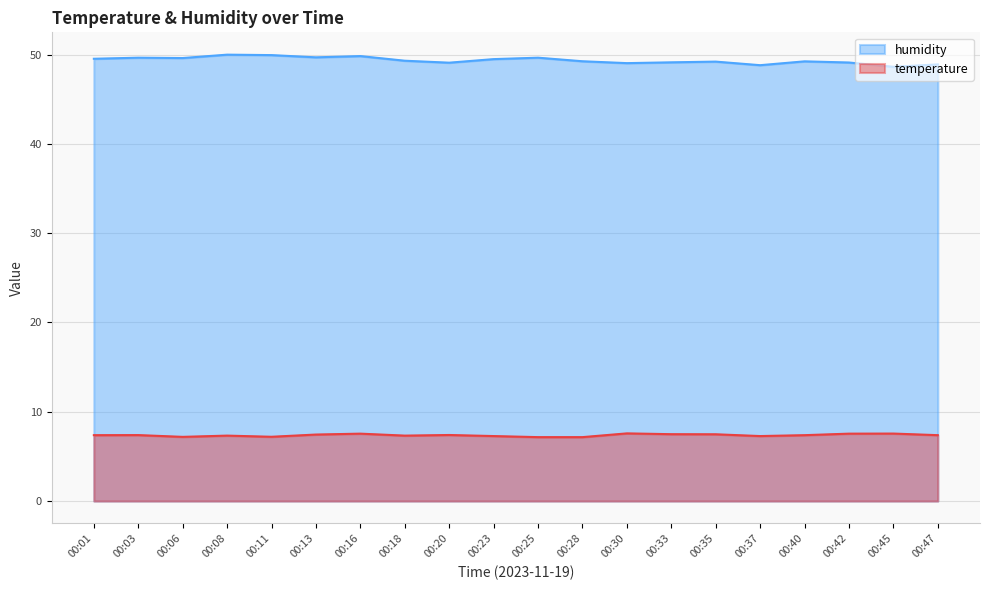

Reading right to left, transcribe all the data shown in this chart.

temperature: 7.4	7.6	7.5	7.4	7.3	7.5	7.5	7.6	7.2	7.2	7.3	7.4	7.3	7.5	7.5	7.2	7.3	7.2	7.4	7.4
humidity: 48.9	48.6	49.1	49.2	48.8	49.2	49.1	49.0	49.3	49.7	49.5	49.1	49.3	49.8	49.7	50.0	50.0	49.6	49.7	49.5